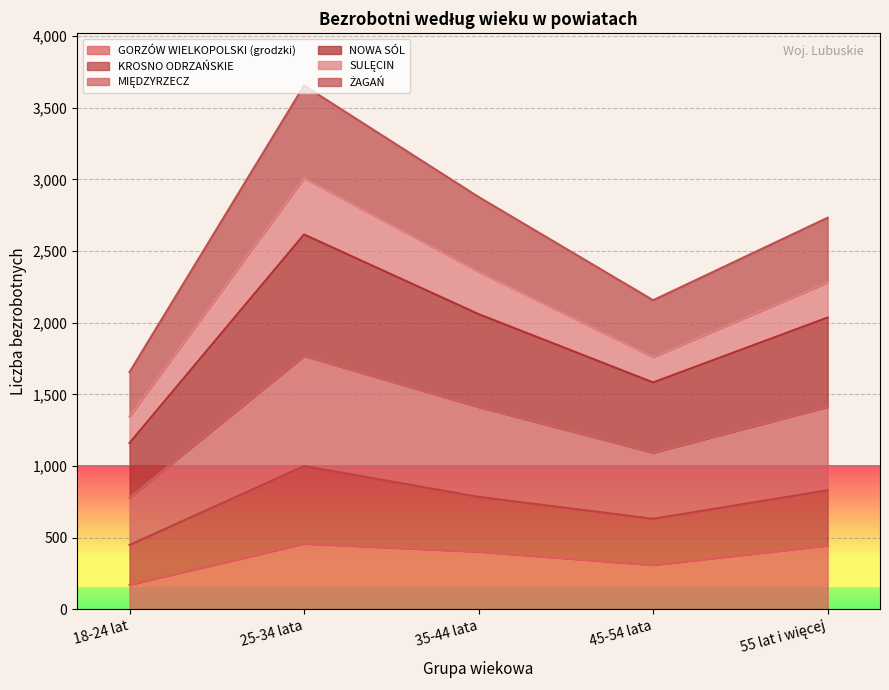

Rank the categories by NOWA SÓL value from lowest to highest.

18-24 lat, 45-54 lata, 55 lat i więcej, 35-44 lata, 25-34 lata